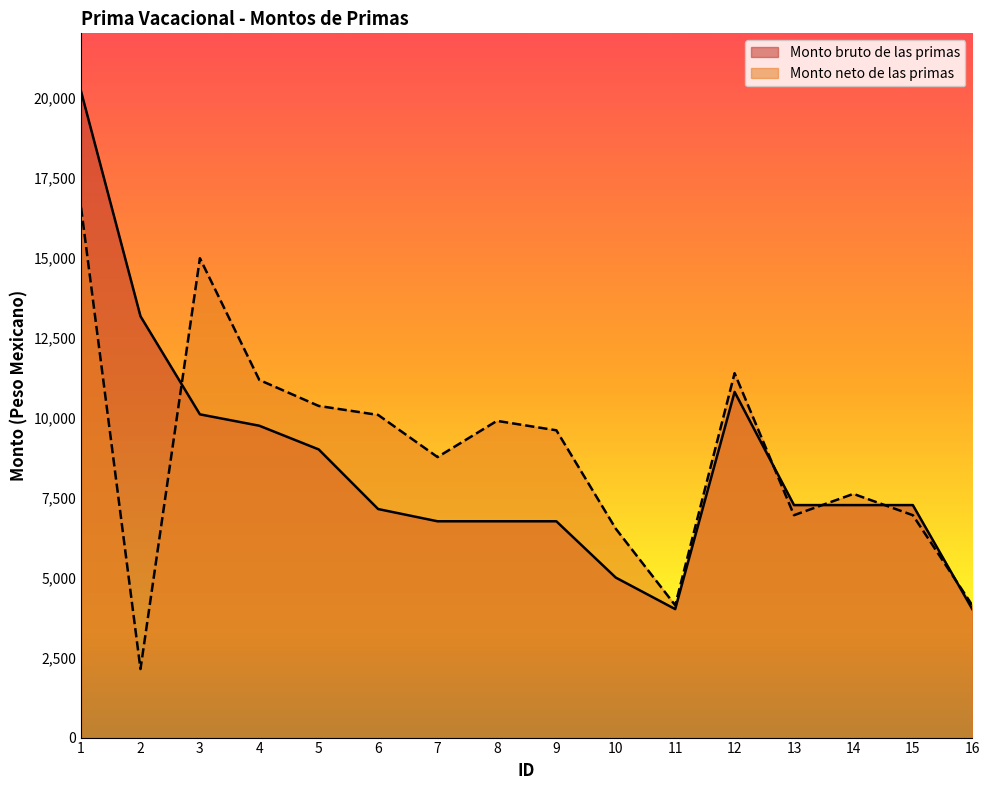

How many distinct data groups are displayed?

2